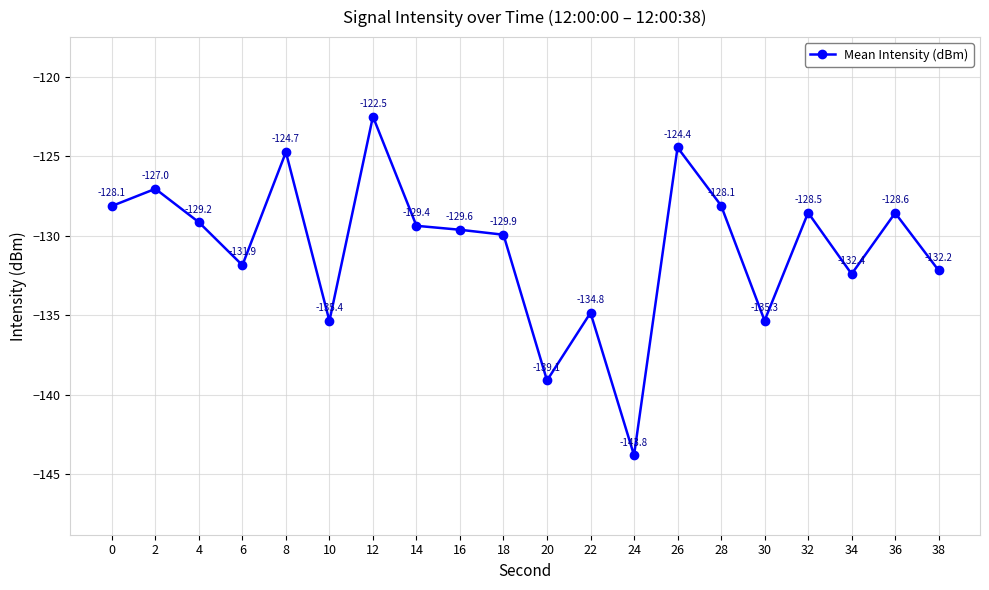

What is the change in value from 10 to 16?

+5.7